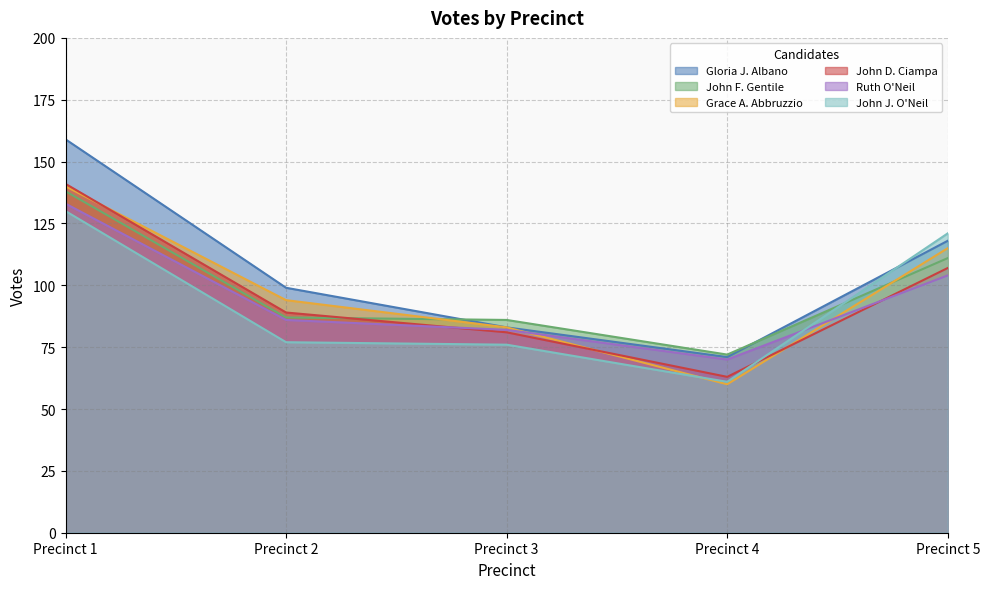

What is the value of the John F. Gentile point at the 4th from the left?

72